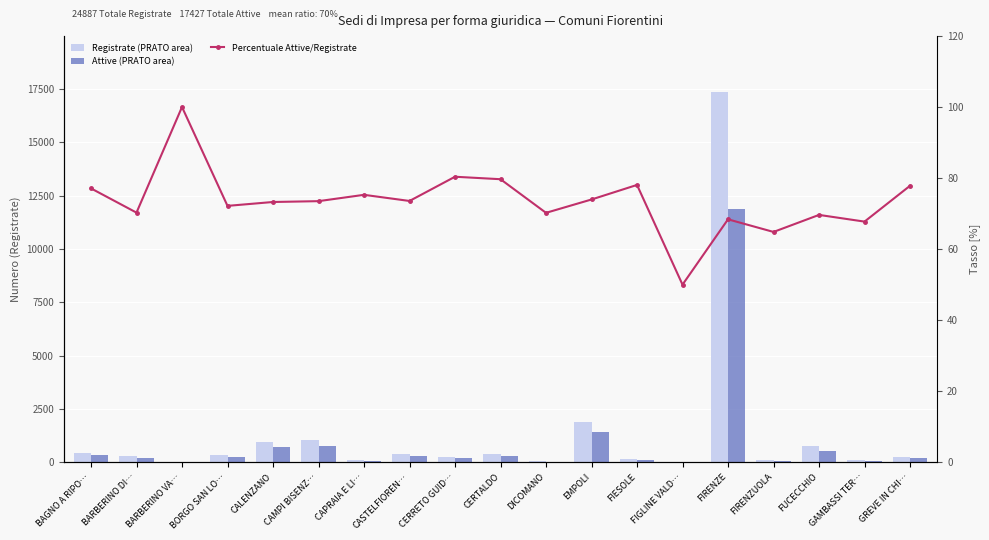

What are all the series names shown in the legend?

Registrate (PRATO area), Attive (PRATO area), Percentuale Attive/Registrate